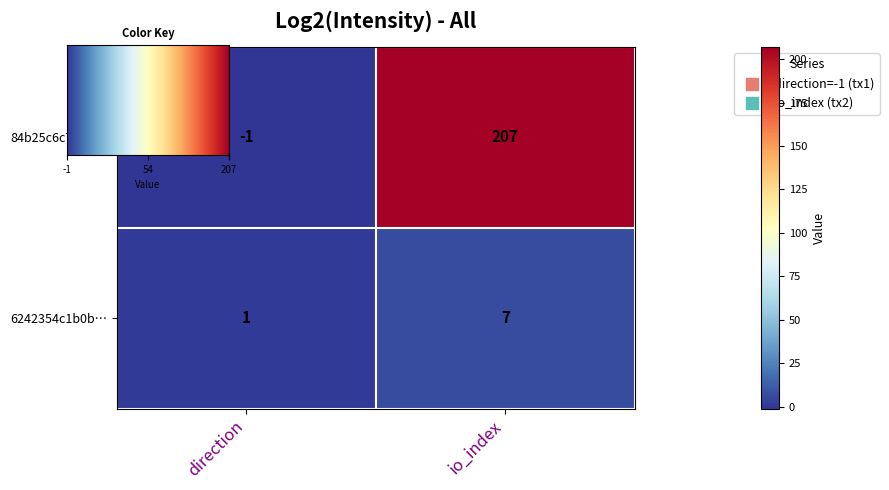

What is the difference between the 6242354c1b0b… values at io_index and direction?

6